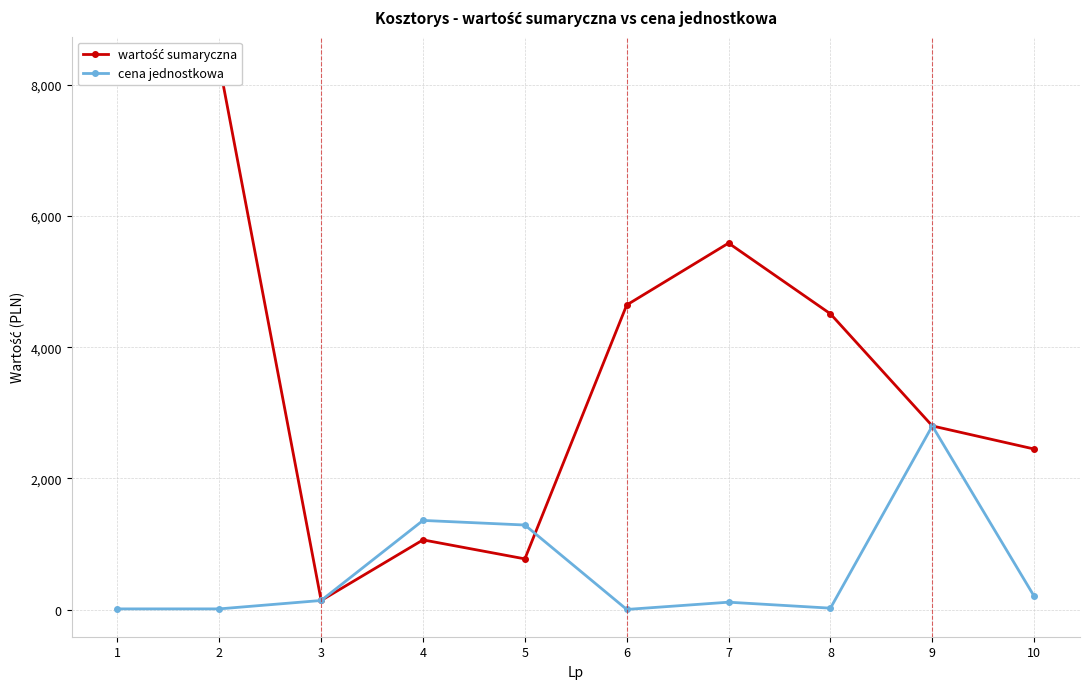

Which series ends up on top after the final intersection of wartość sumaryczna and cena jednostkowa?

wartość sumaryczna